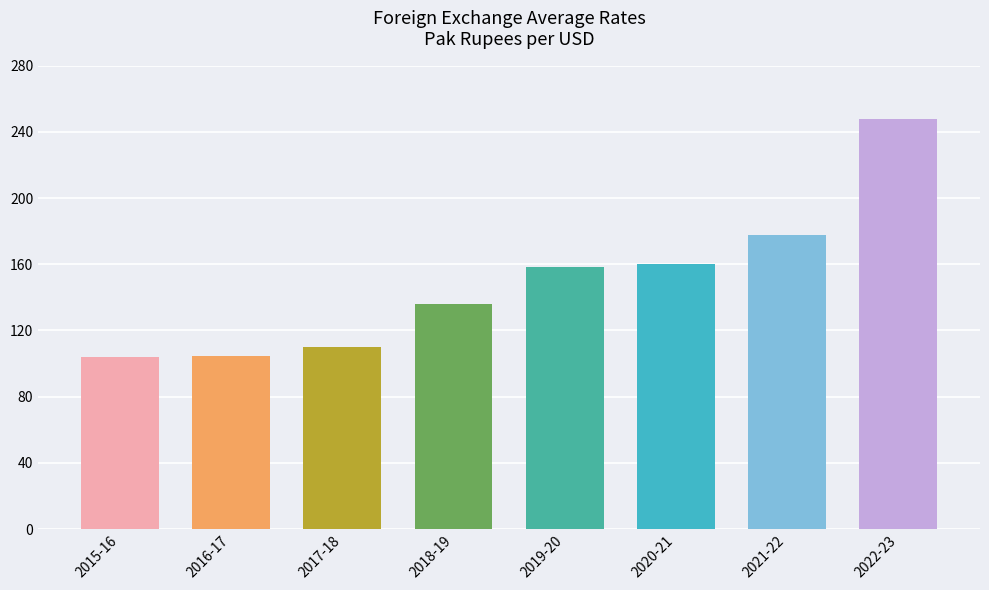

What is the sum of all values?

1198.4